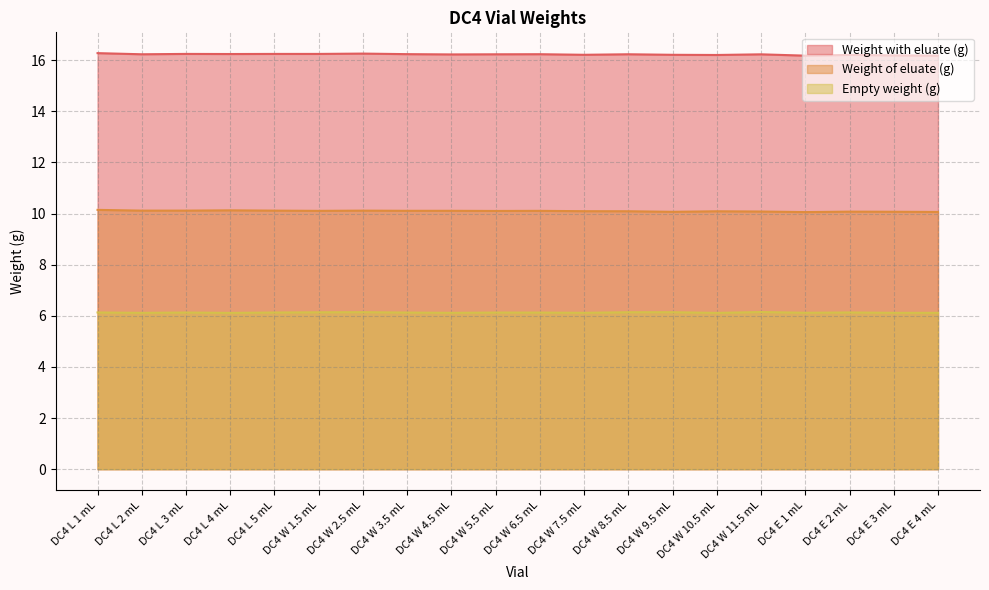

True or false: Empty weight (g) and Weight with eluate (g) cross at least once.

False